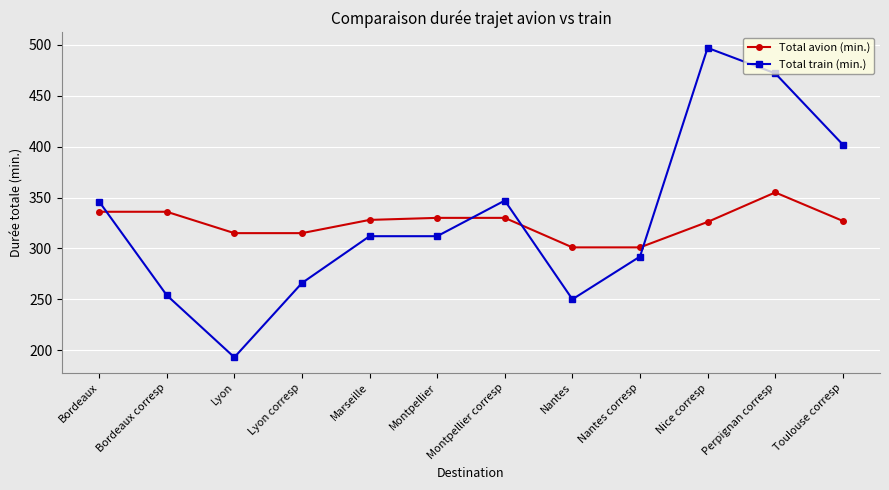

Which series has the largest total across all categories?

Total train (min.)